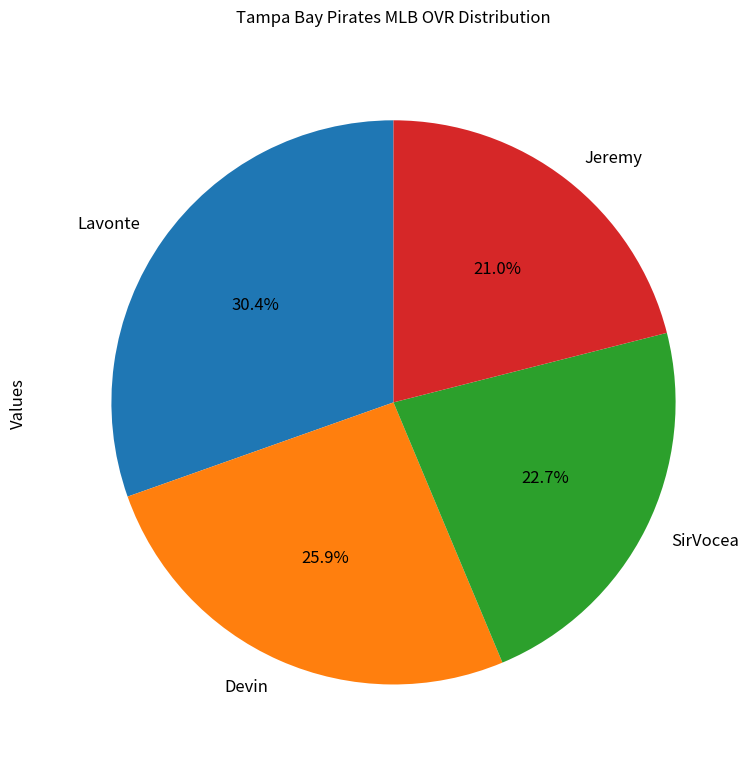

What is the ratio of the value at Jeremy to the value at Lavonte?

0.7